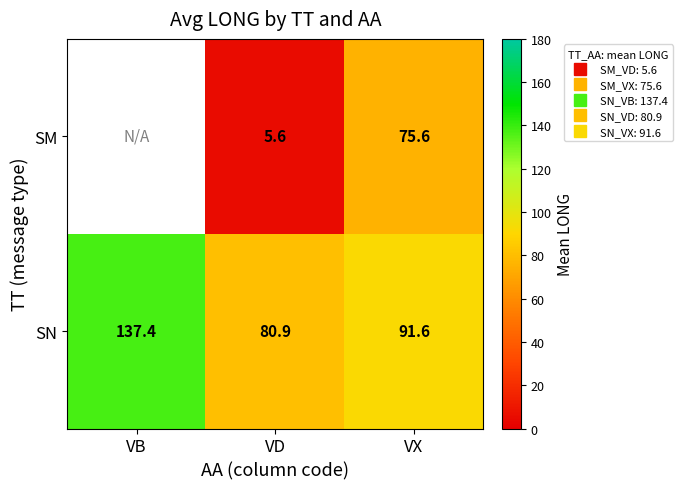

Which label corresponds to the largest value in the chart?

VB